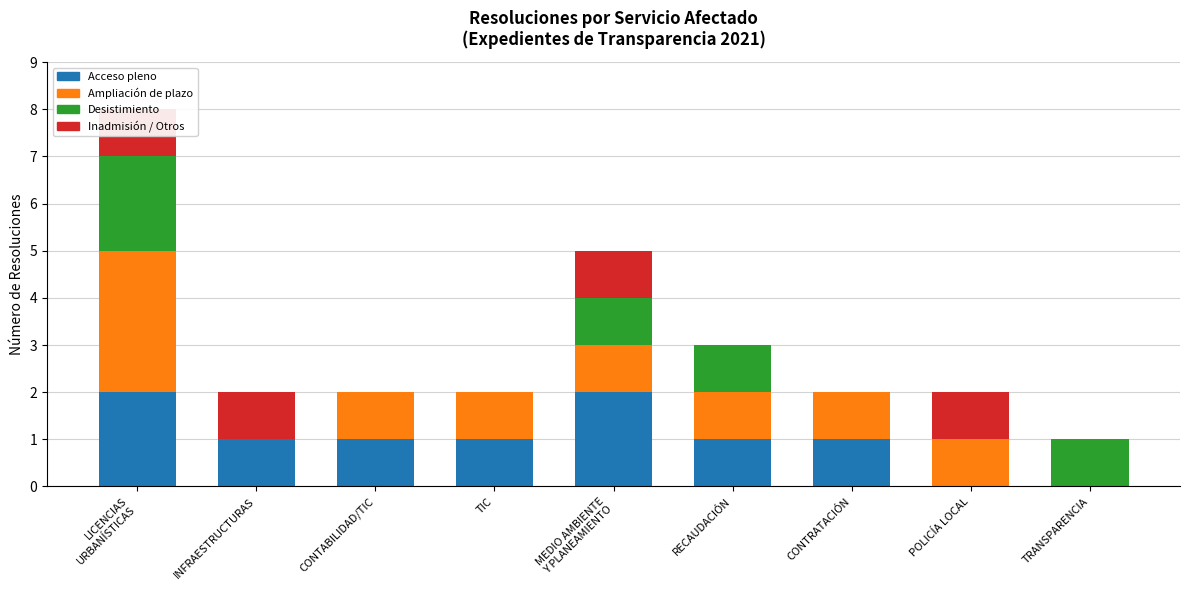

What is the total value across all series at CONTABILIDAD/TIC?

2